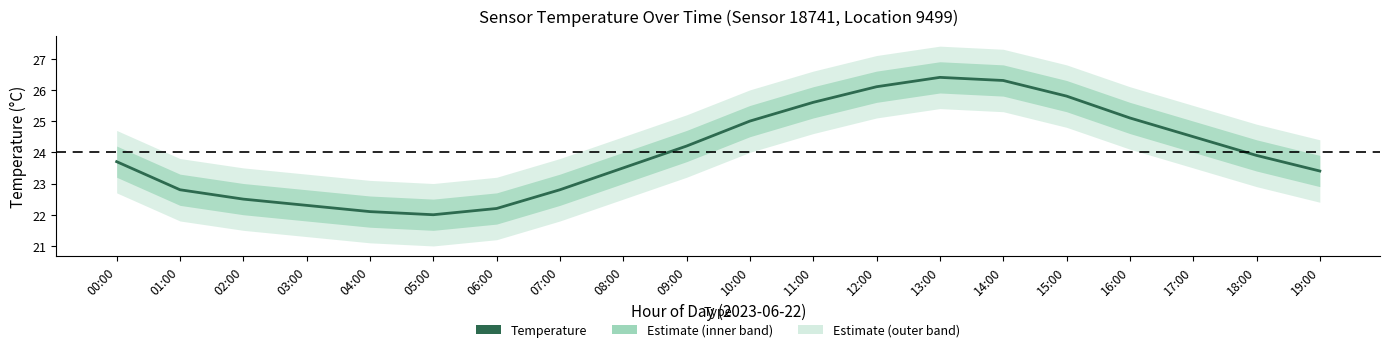

Approximately how many times larger is the value at 18:00 compared to 16:00?

1.0